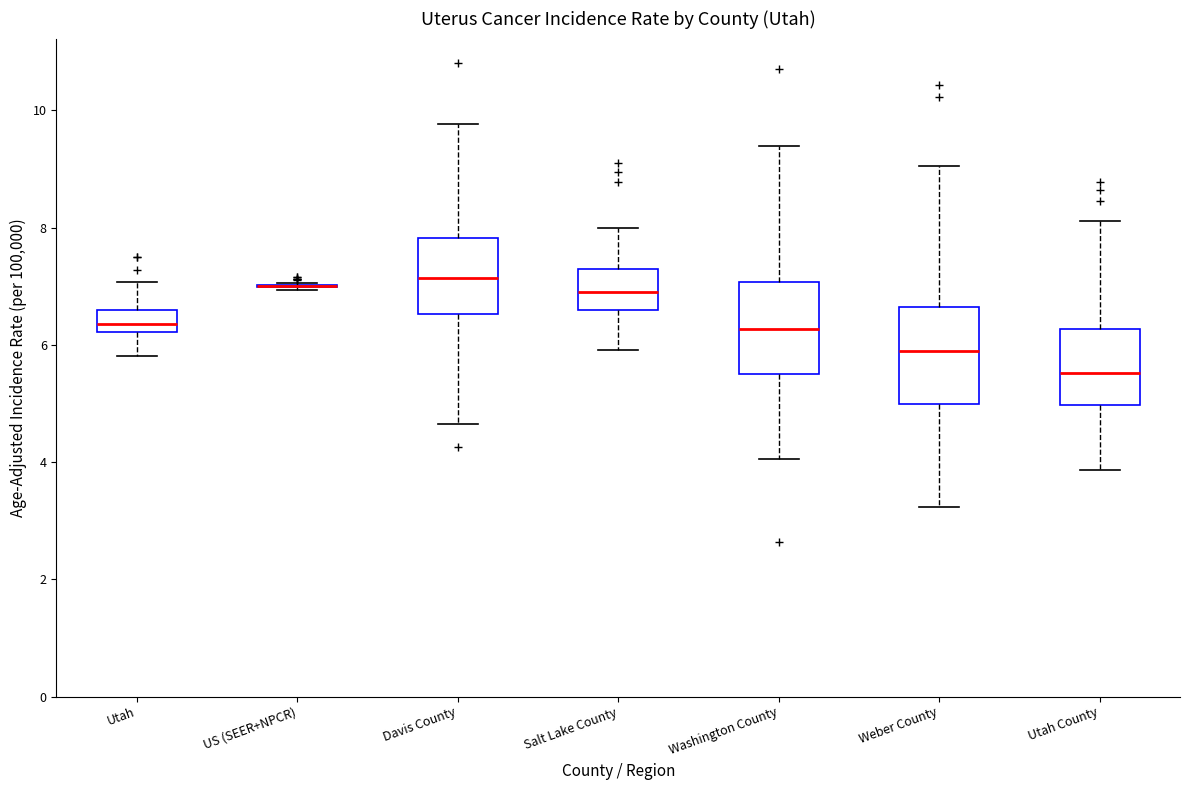

Where is the upper edge of the box for Salt Lake County on the y-axis? The values are not printed on the chart, so give them approximately, as read against the axis.

7.4